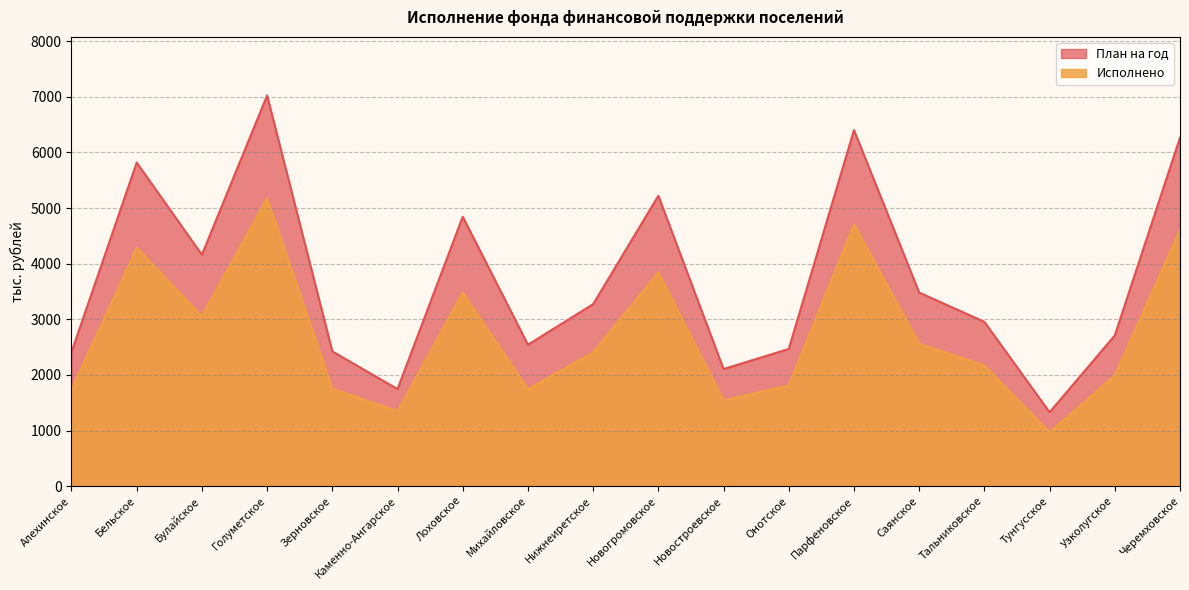

How many interior local valleys does the План на год series have?

5